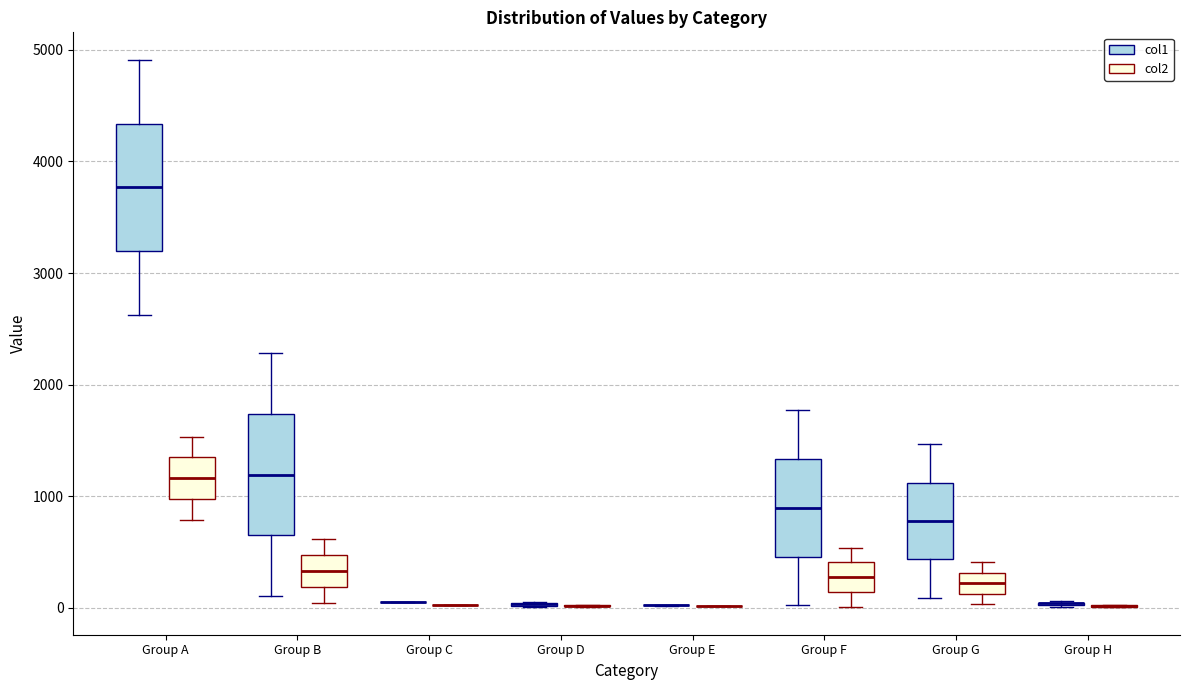

Reading left to right, read every box against the y-axis: the position of its median line, the range the box covers, and the ends of its whiskers. The values are not printed on the chart, so give them approximately, as read against the axis.

Group A (col1): median 3800, box 3200 to 4300, whiskers 2600 to 4900
Group A (col2): median 1200, box 1000 to 1300, whiskers 800 to 1500
Group B (col1): median 1200, box 700 to 1700, whiskers 100 to 2300
Group B (col2): median 300, box 200 to 500, whiskers 0 to 600
Group C (col1): box collapsed to a line at 100, whiskers 100 to 100
Group C (col2): box collapsed to a line at 0, whiskers 0 to 0
Group D (col1): box collapsed to a line at 0, whiskers 0 to 0
Group D (col2): box collapsed to a line at 0, whiskers 0 to 0
Group E (col1): box collapsed to a line at 0, whiskers 0 to 0
Group E (col2): box collapsed to a line at 0, whiskers 0 to 0
Group F (col1): median 900, box 500 to 1300, whiskers 0 to 1800
Group F (col2): median 300, box 100 to 400, whiskers 0 to 500
Group G (col1): median 800, box 400 to 1100, whiskers 100 to 1500
Group G (col2): median 200, box 100 to 300, whiskers 0 to 400
Group H (col1): box collapsed to a line at 0, whiskers 0 to 100
Group H (col2): box collapsed to a line at 0, whiskers 0 to 0